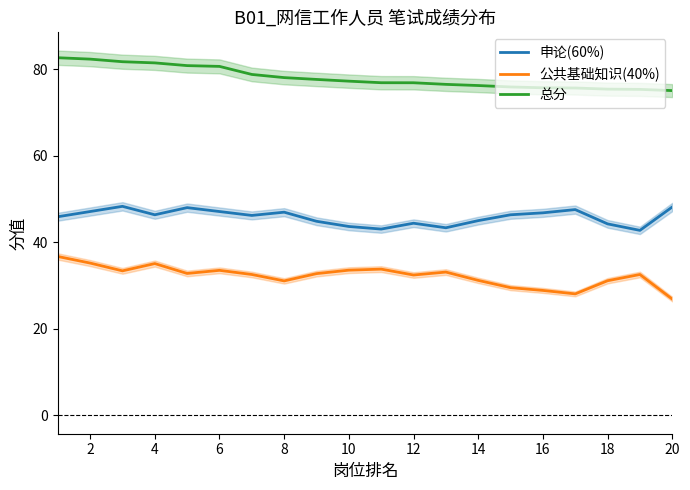

What is the approximate value of 申论(60%) at 14?

45.0